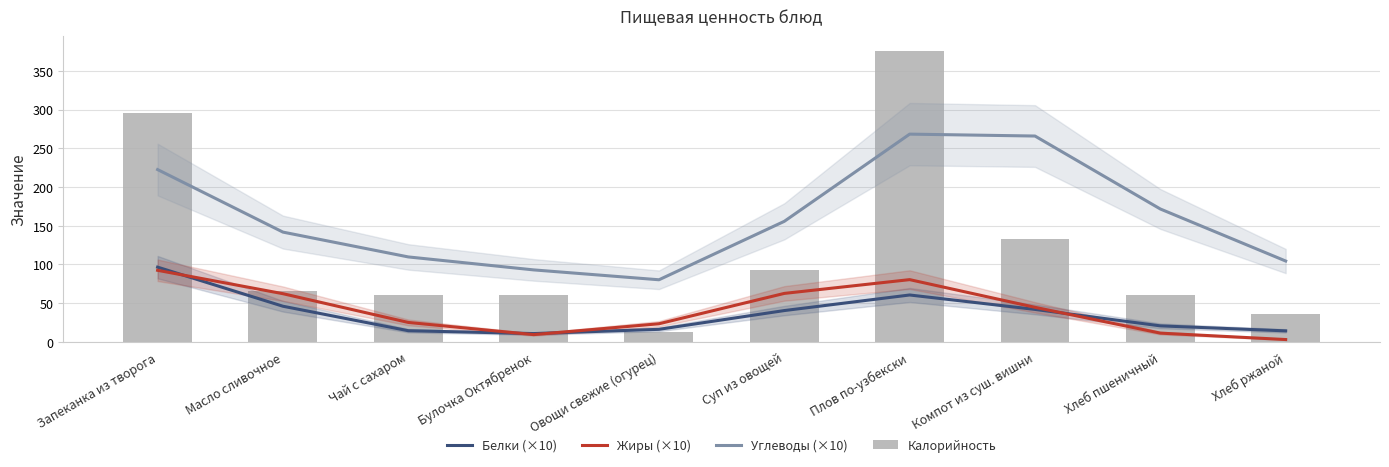

At which label does Углеводы (×10) first exceed 155?

Запеканка из творога